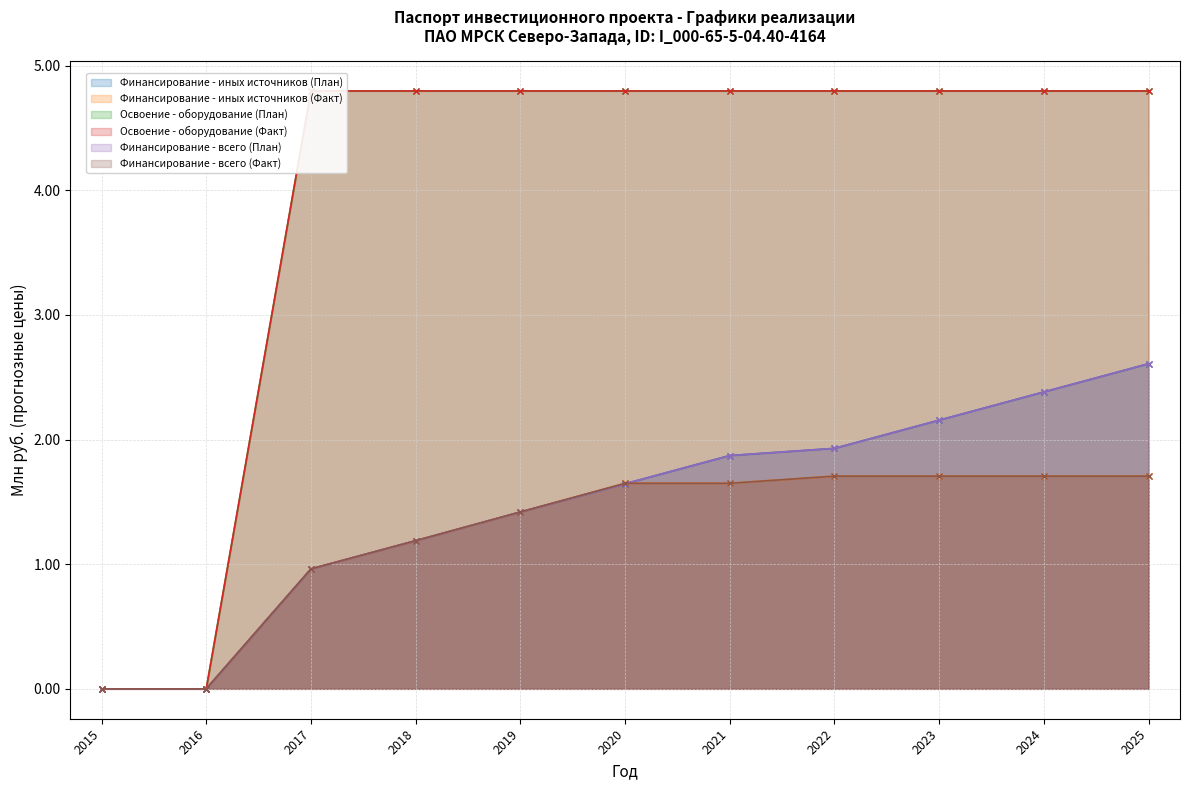

Is the value of Финансирование - иных источников (Факт) at 2023 greater than the value of Финансирование - всего (План) at 2022?

No